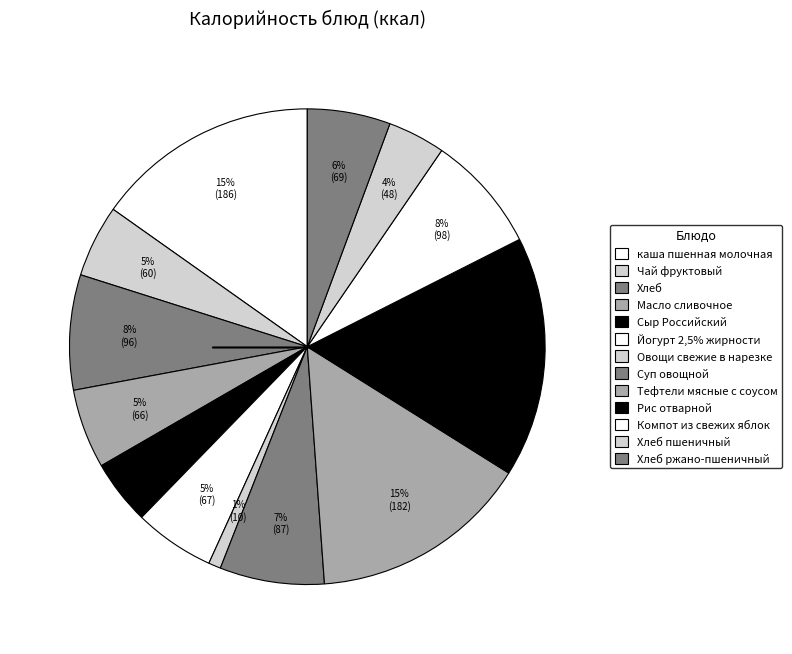

What is the ratio of the value at Хлеб to the value at Сыр Российский?

1.8